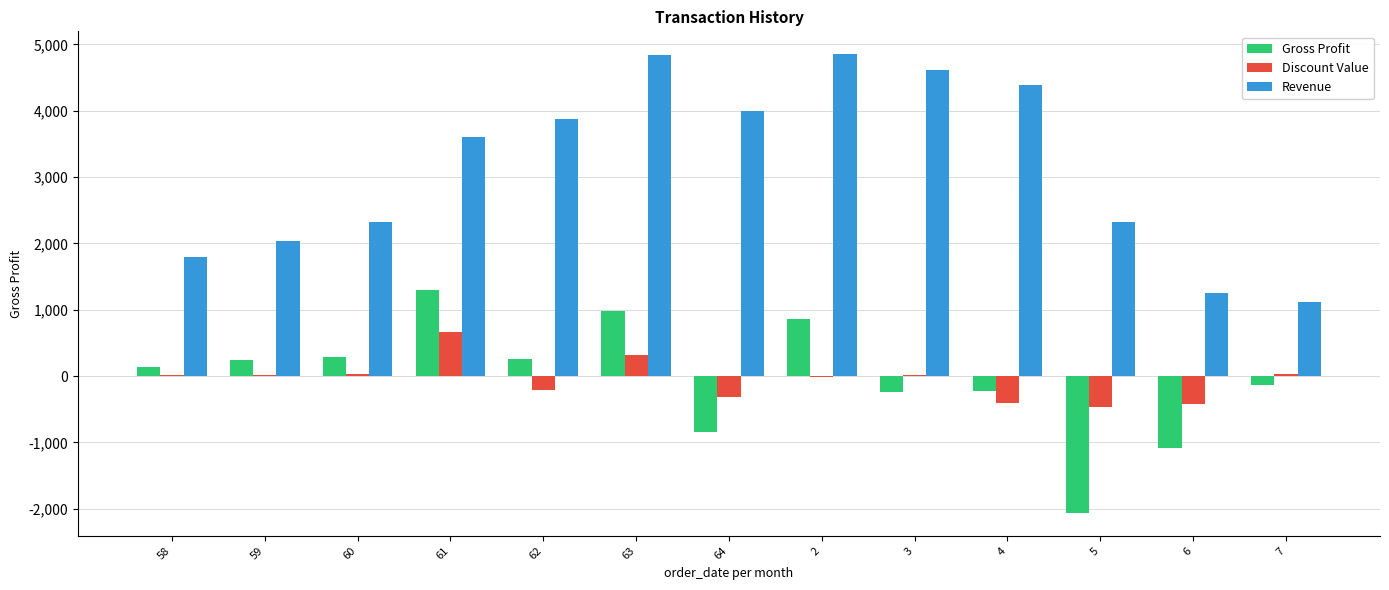

What is the sum of all Revenue values?

41010